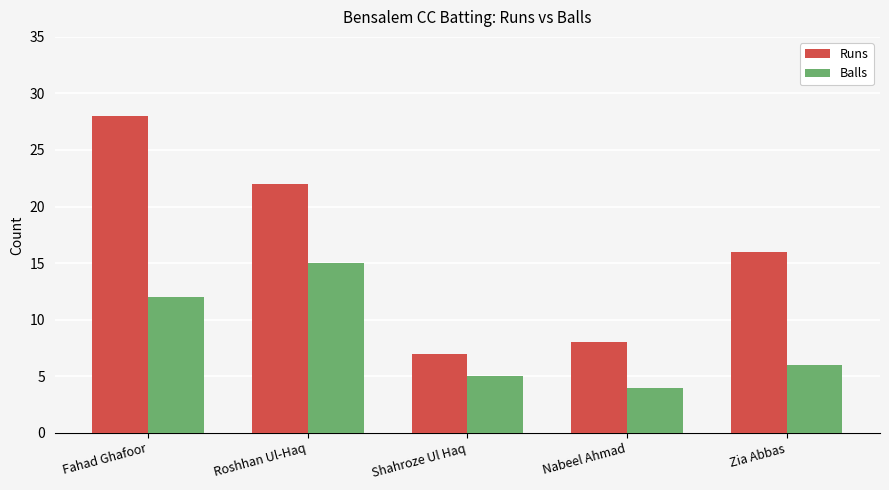

What is the label of the 2nd bar from the left?

Roshhan Ul-Haq